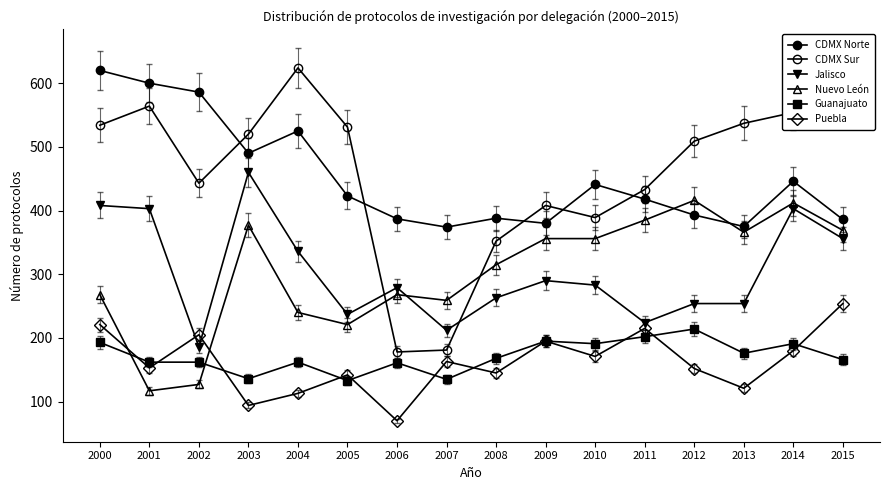

Rank the categories by Puebla value from lowest to highest.

2006, 2003, 2004, 2013, 2005, 2008, 2012, 2001, 2007, 2010, 2014, 2009, 2002, 2011, 2000, 2015